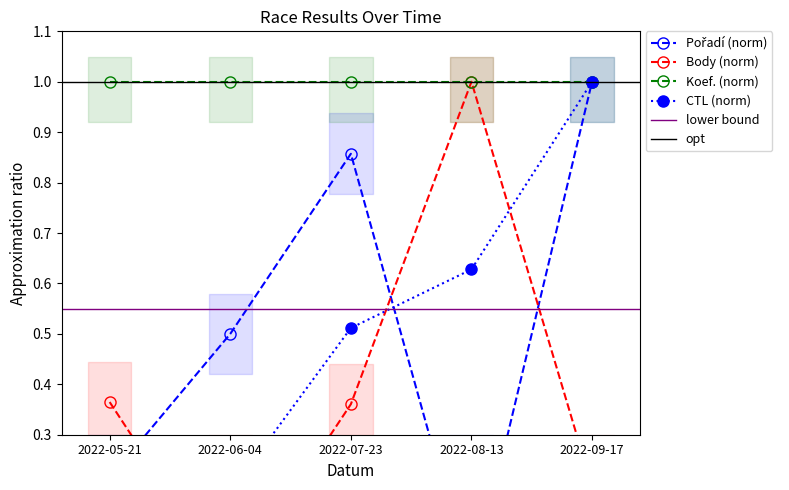

True or false: Pořadí and CTL_norm cross at least once.

True